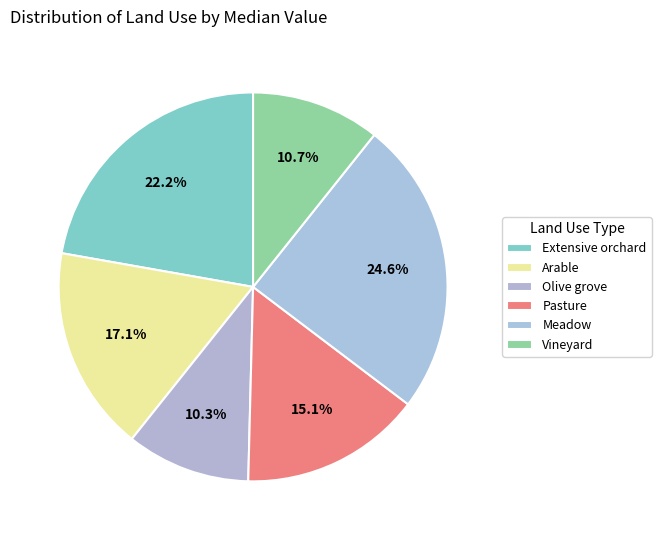

To the nearest percent, what is the combined percentage of Pasture and Extensive orchard?

37%